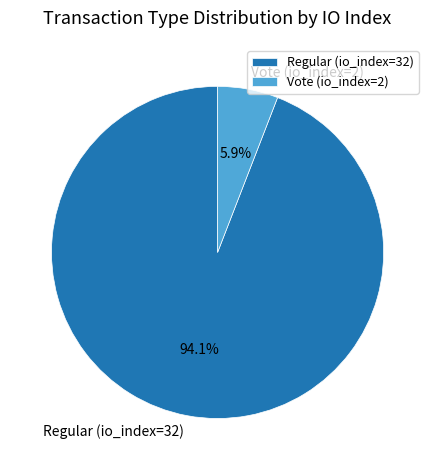

To the nearest percent, what is the combined percentage of Vote (io_index=2) and Regular (io_index=32)?

100%